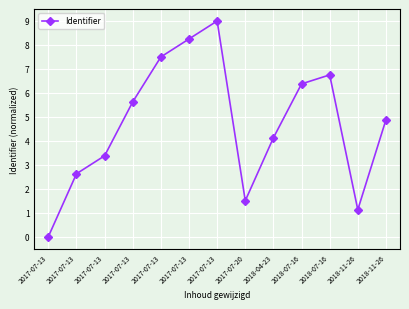

What is the greatest value displayed?

9.0